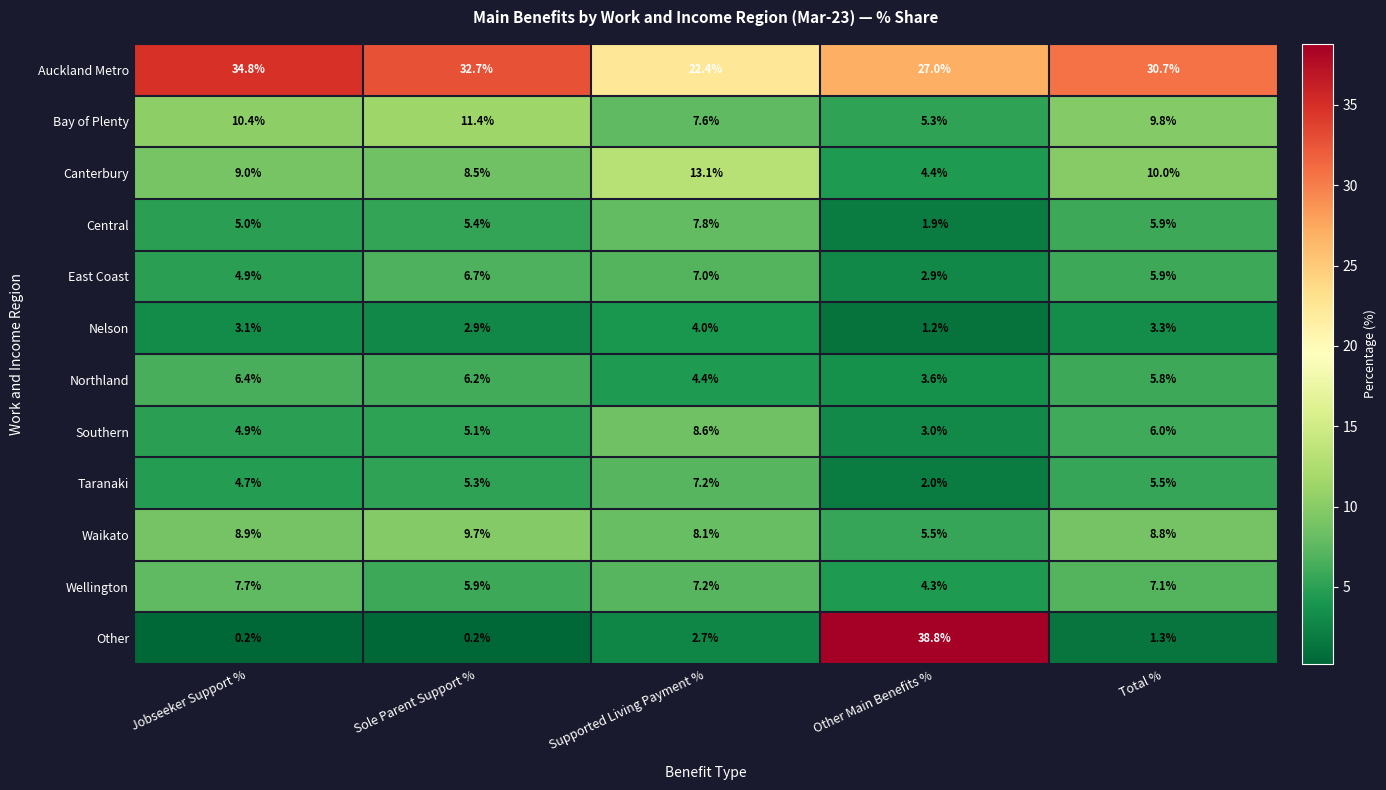

Is it true that Other equals 38.8 at Other Main Benefits %?

True